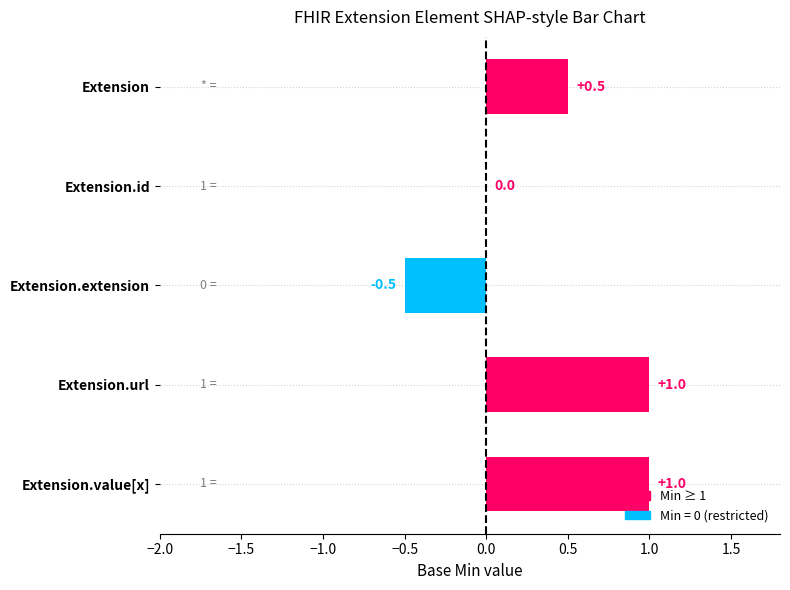

Are the bars horizontal?

Yes